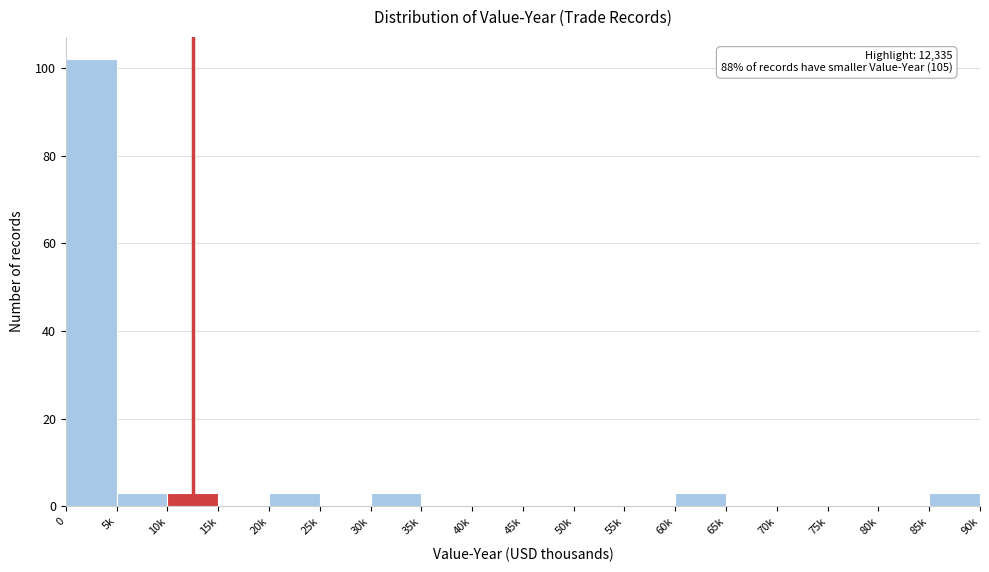

Reading right to left, list all the values displayed in this chart.

85k=3	80k=0	75k=0	70k=0	65k=0	60k=3	55k=0	50k=0	45k=0	40k=0	35k=0	30k=3	25k=0	20k=3	15k=0	10k=3	5k=3	0=102